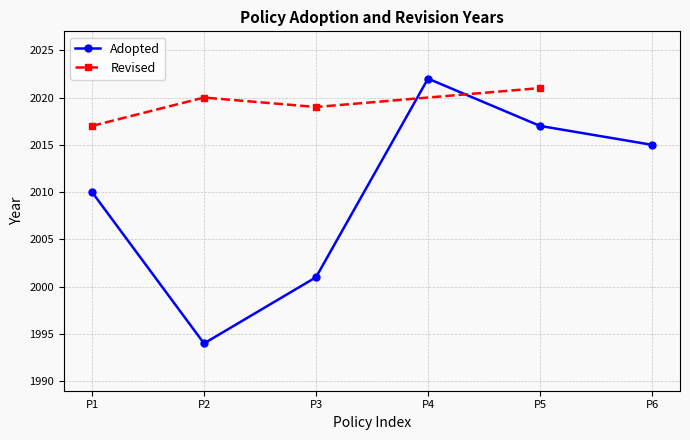

Is it true that Adopted equals 3059 at P3?

False